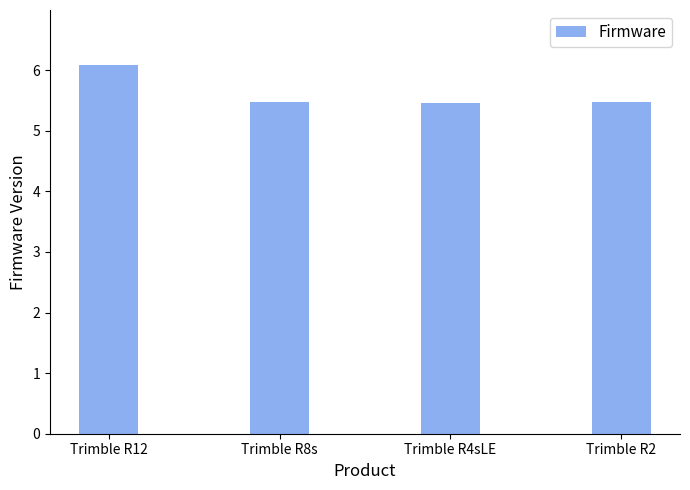

What is the ratio of the value at Trimble R2 to the value at Trimble R8s?

1.0